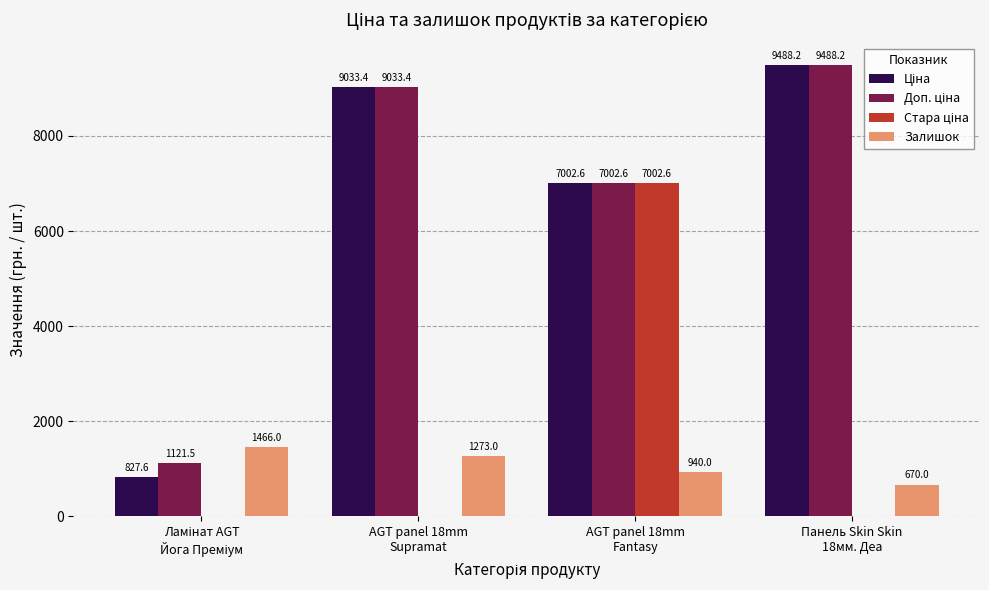

How many groups of bars are there?

4